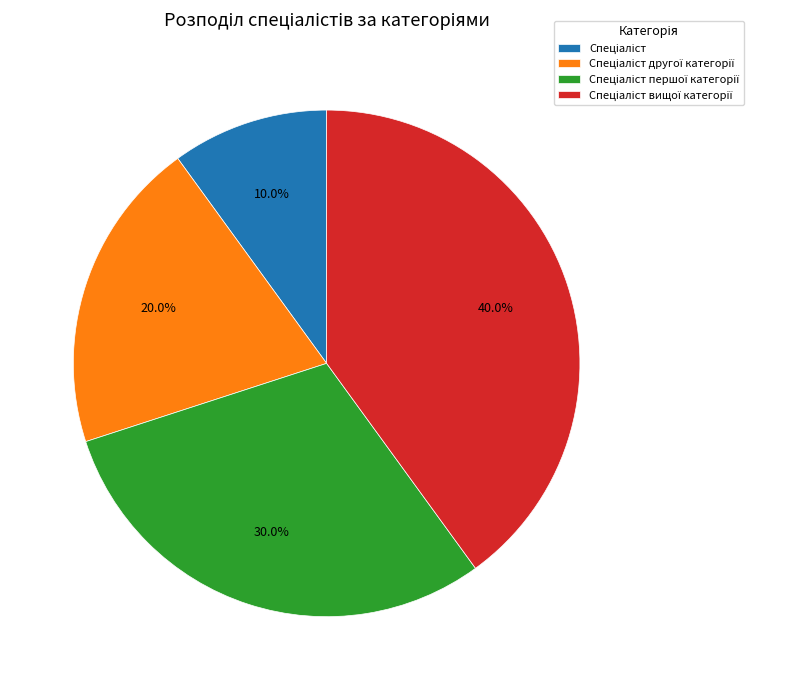

Is there a majority slice in this chart?

No